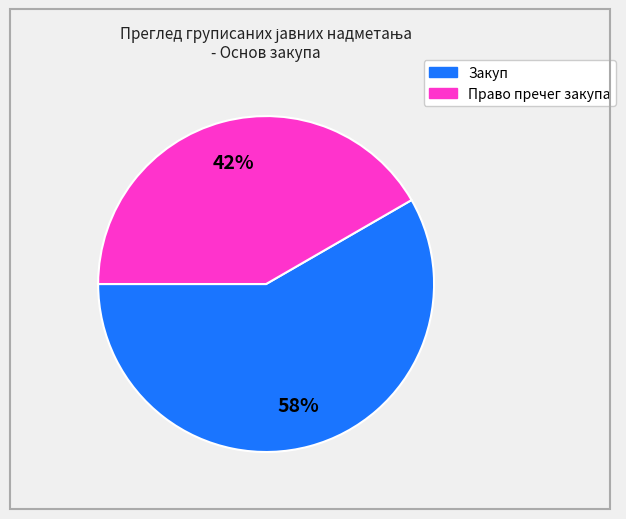

Does any single category account for the majority?

Yes